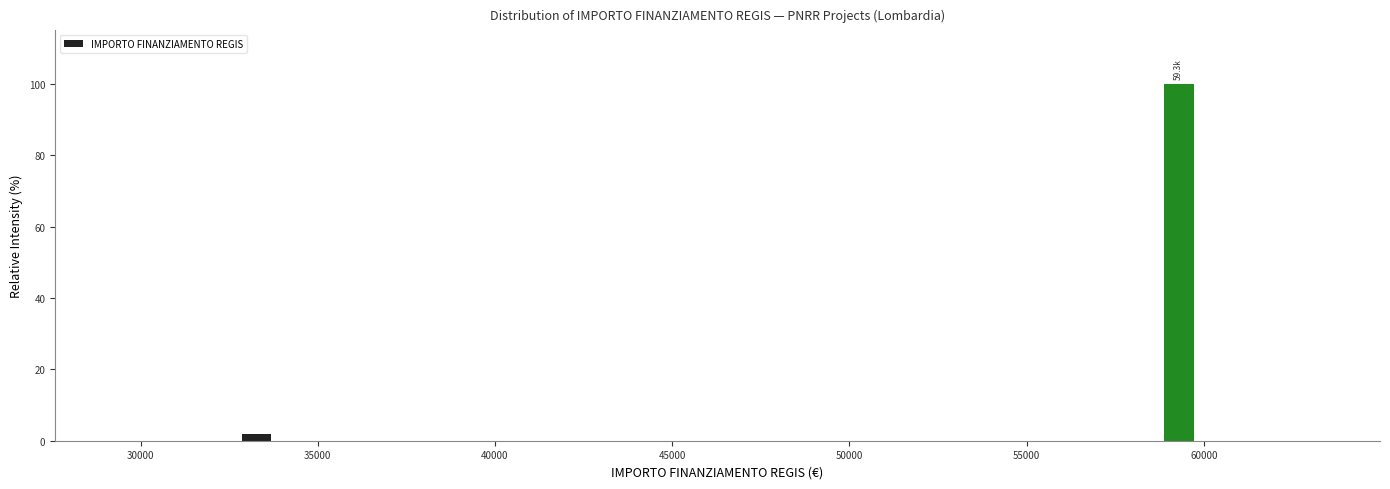

Read against the x-axis, roughly where is the centre of the tallest bar?

59500